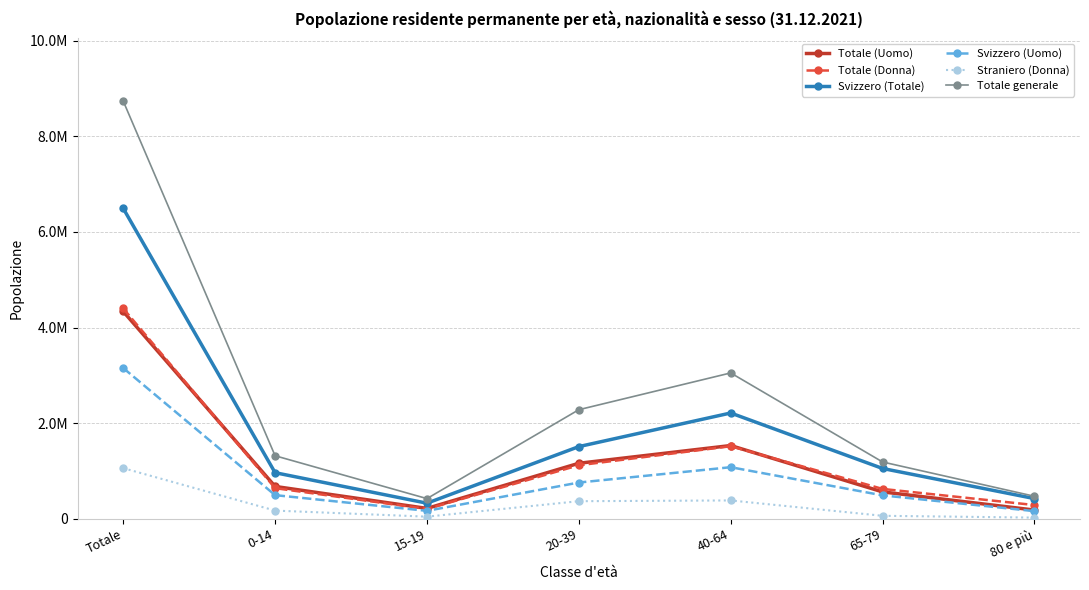

What is the minimum value for Totale generale?

423256